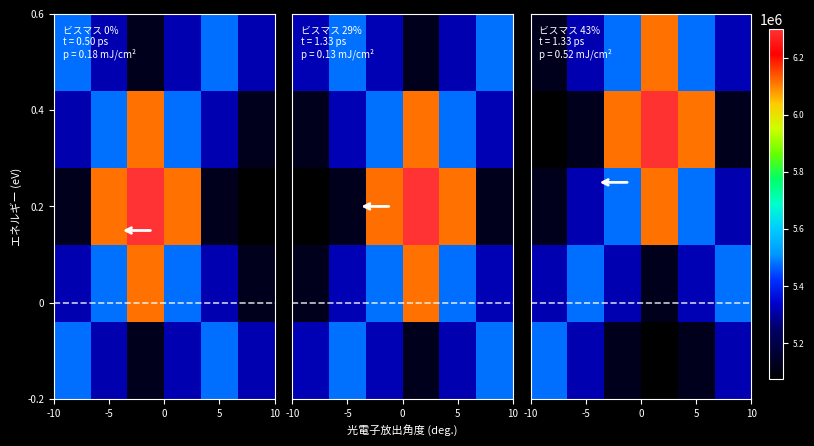

How many values in the 0.2 series exceed 5475905?

3